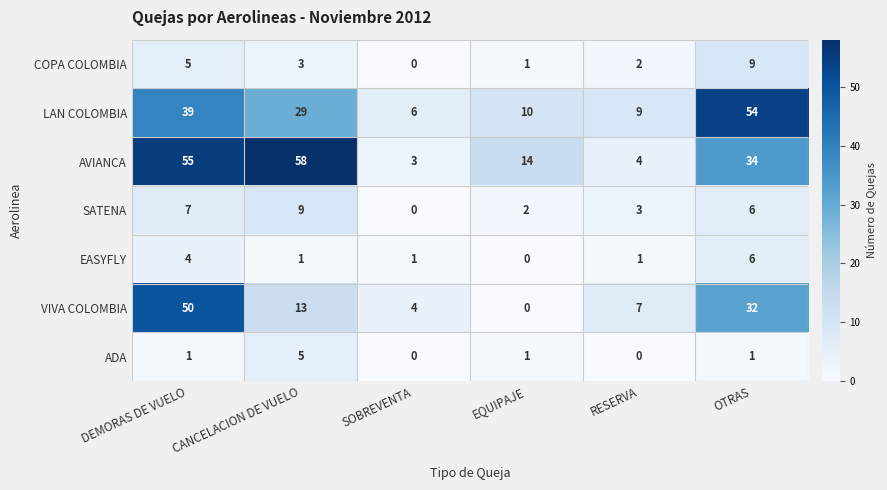

Rank the series at DEMORAS DE VUELO from lowest to highest value.

ADA, EASYFLY, COPA COLOMBIA, SATENA, LAN COLOMBIA, VIVA COLOMBIA, AVIANCA